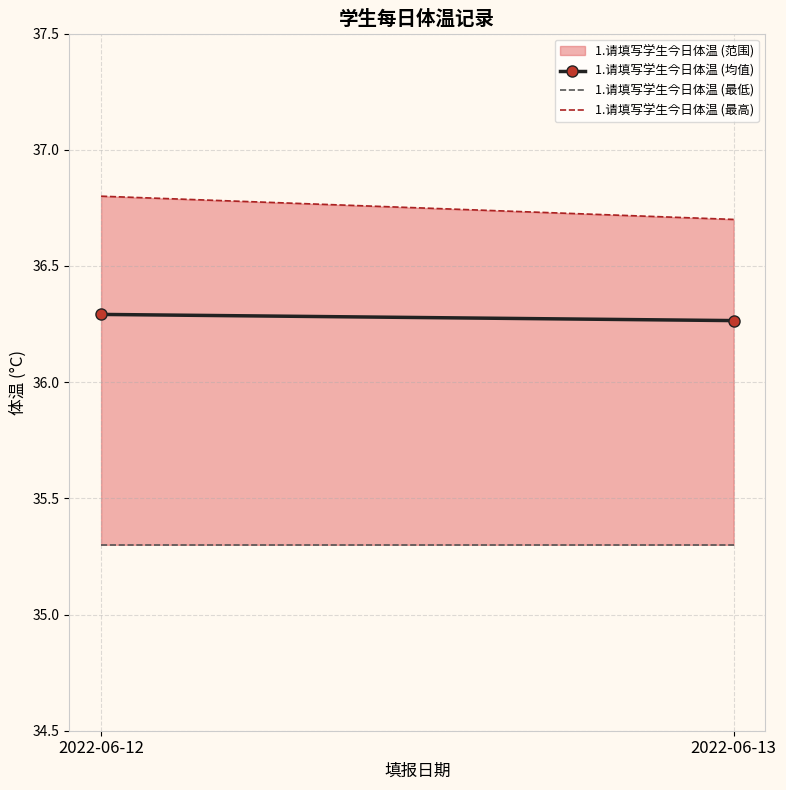

List the series in order of their overall mean, highest first.

1.请填写学生今日体温 (最高), 1.请填写学生今日体温 (均值), 1.请填写学生今日体温 (最低)